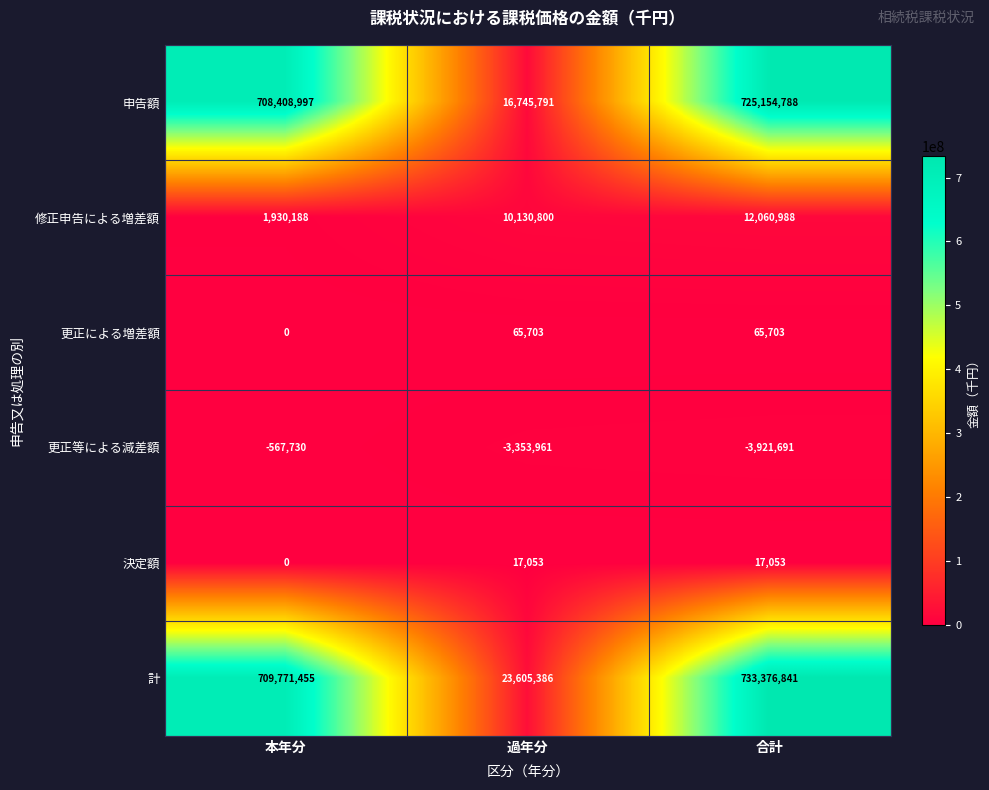

Reading left to right, what are all the values shown in this chart?

申告額: 本年分=708408997	過年分=16745791	合計=725154788
修正申告による増差額: 本年分=1930188	過年分=10130800	合計=12060988
更正による増差額: 本年分=0	過年分=65703	合計=65703
更正等による減差額: 本年分=-567730	過年分=-3353961	合計=-3921691
決定額: 本年分=0	過年分=17053	合計=17053
計: 本年分=709771455	過年分=23605386	合計=733376841